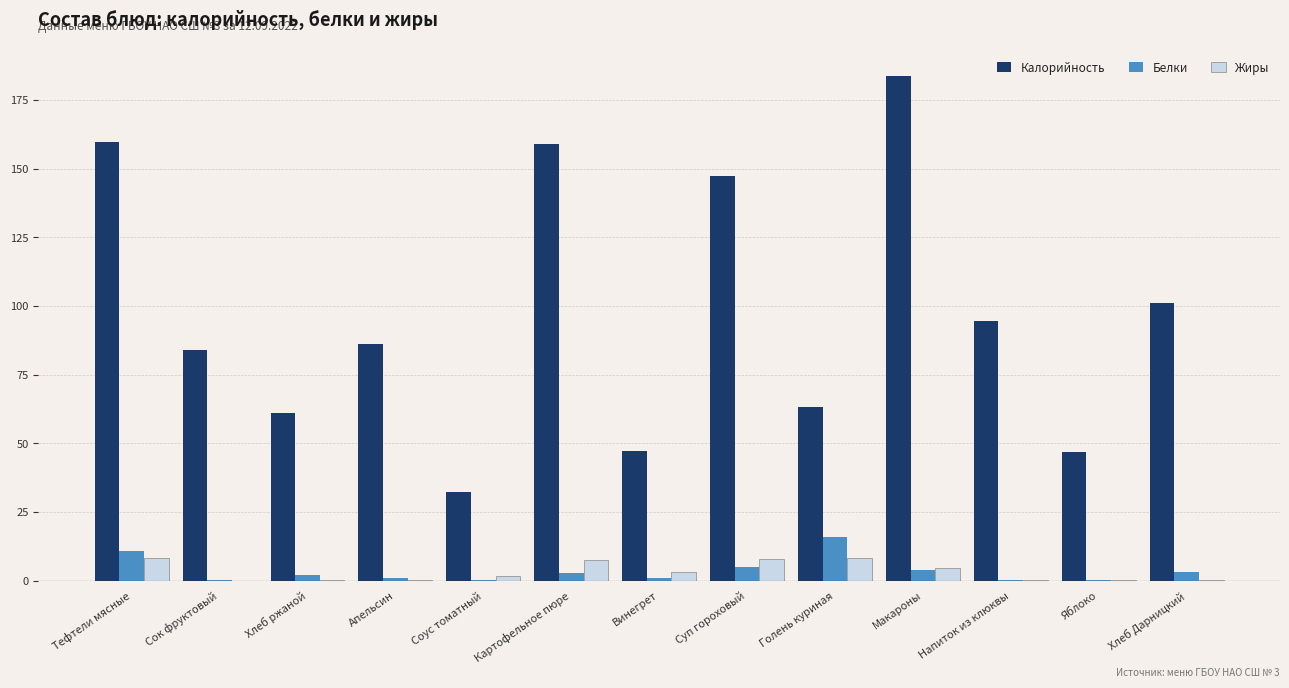

How many data points does each series have?

13